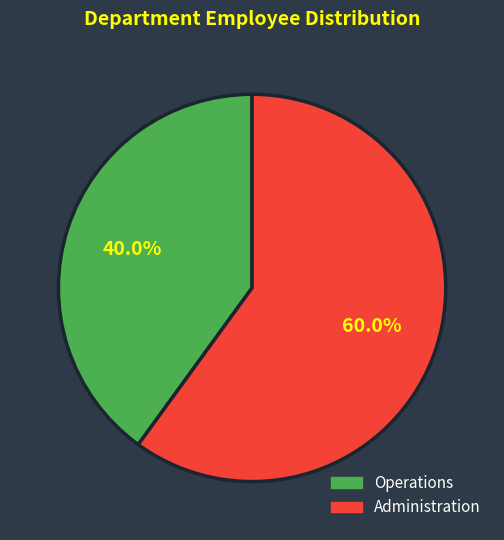

Rank the categories by value from lowest to highest.

Operations, Administration